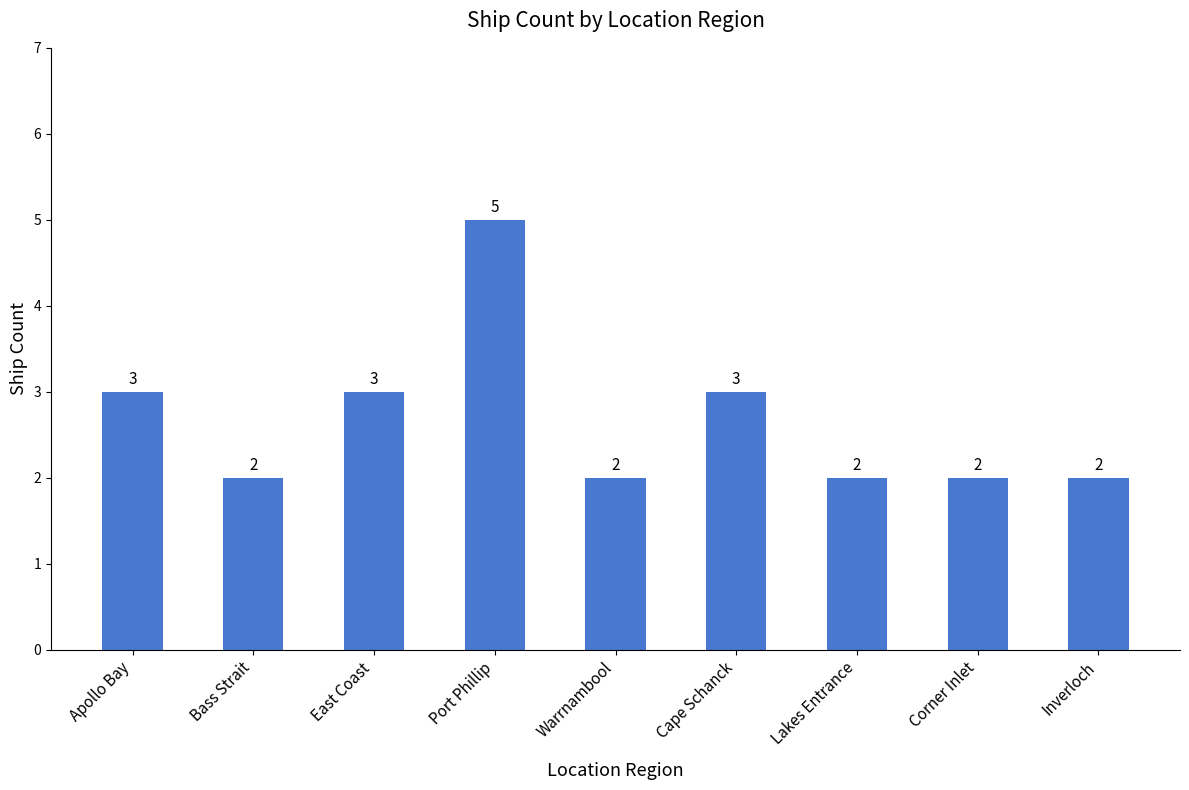

How many bars are there in total?

9